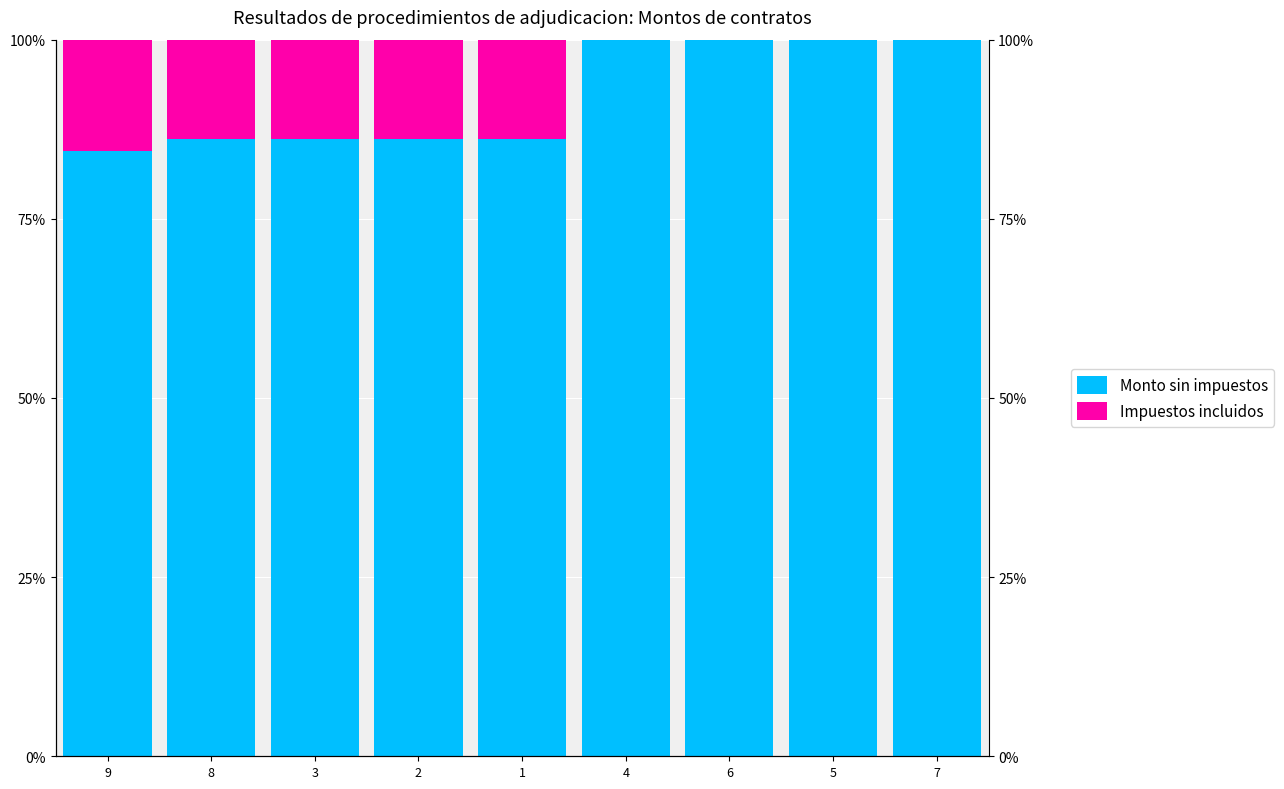

What are all the series names shown in the legend?

Monto sin impuestos, Impuestos incluidos